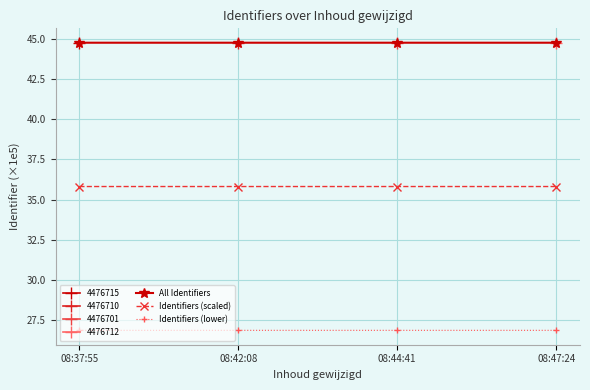

Reading right to left, transcribe all the data shown in this chart.

All Identifiers: 08:47:24=44.8	08:44:41=44.8	08:42:08=44.8	08:37:55=44.8
Identifiers (scaled): 08:47:24=35.8	08:44:41=35.8	08:42:08=35.8	08:37:55=35.8
Identifiers (lower): 08:47:24=26.9	08:44:41=26.9	08:42:08=26.9	08:37:55=26.9